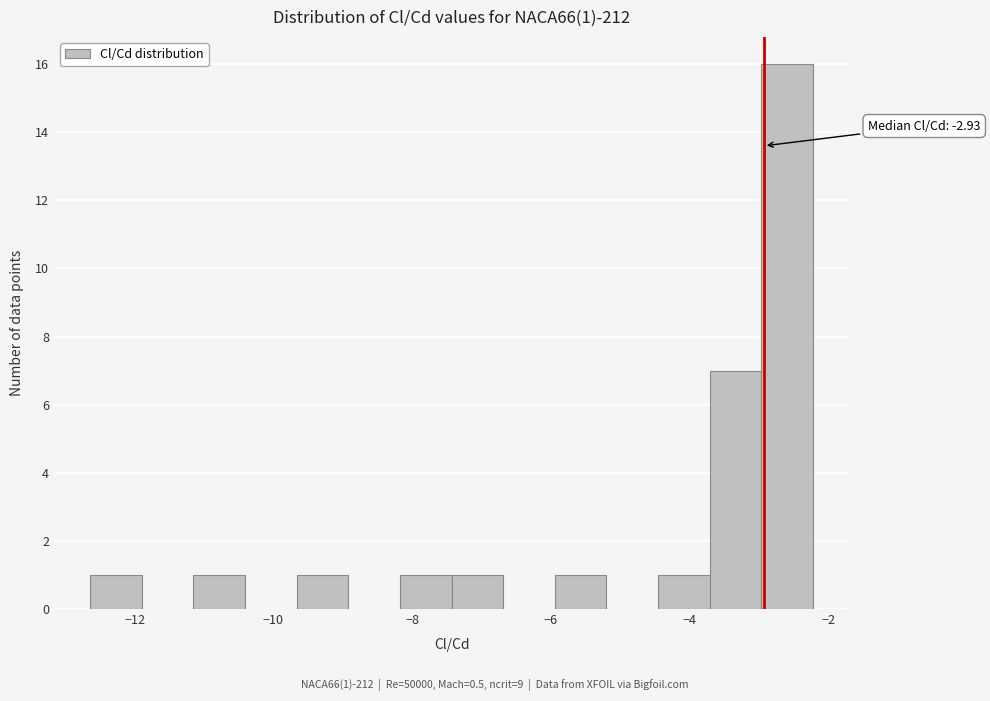

Around what value on the x-axis is the tallest bar? Give the approximate position of its centre, as read against the axis.

-2.6